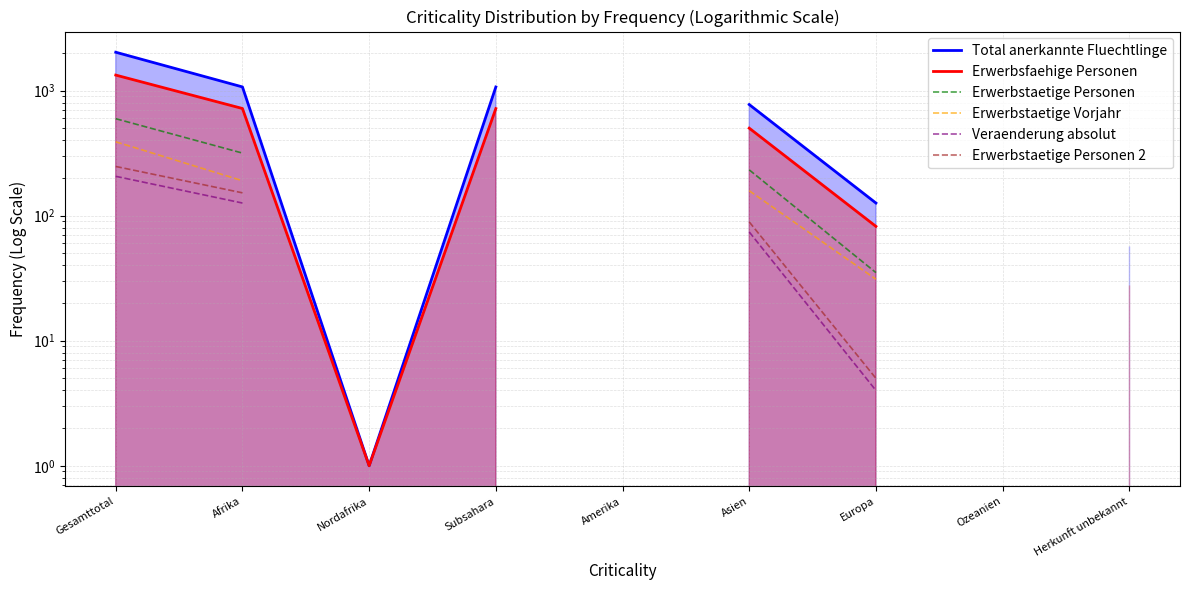

Does the chart have visible grid lines?

Yes